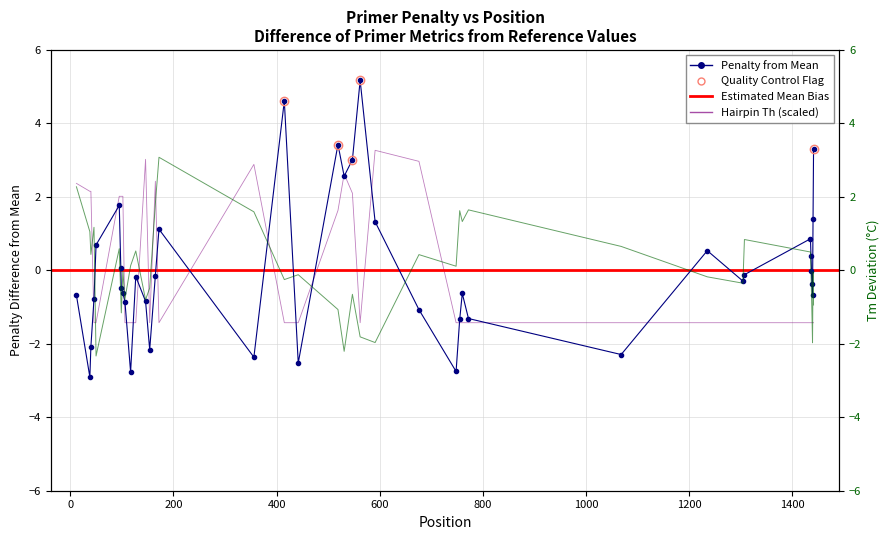

What is the difference between the maximum and minimum values in the PRIMER_RIGHT_0_HAIRPIN_TH series?

4.7